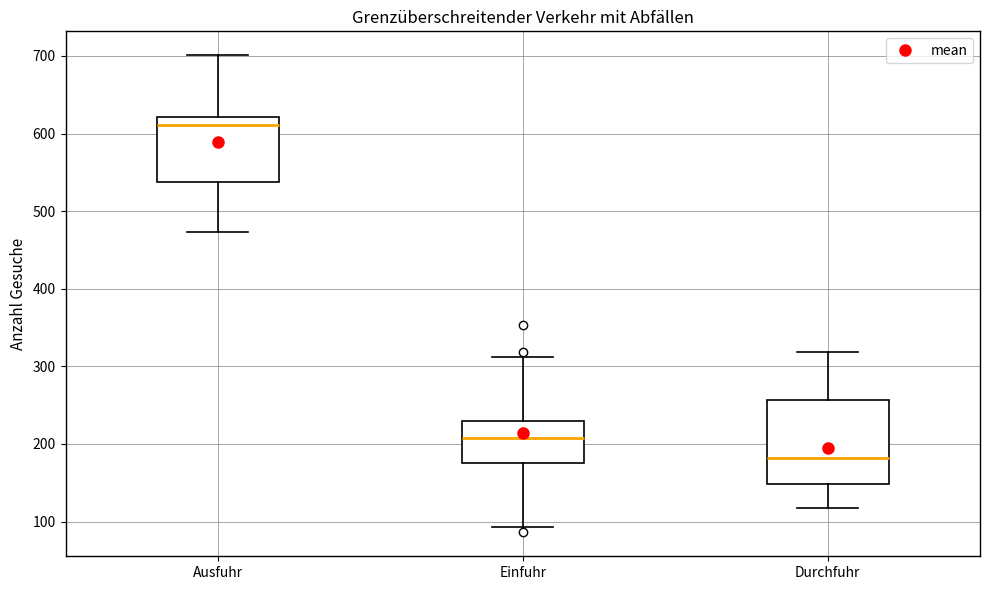

Which box's median line is the highest?

Ausfuhr